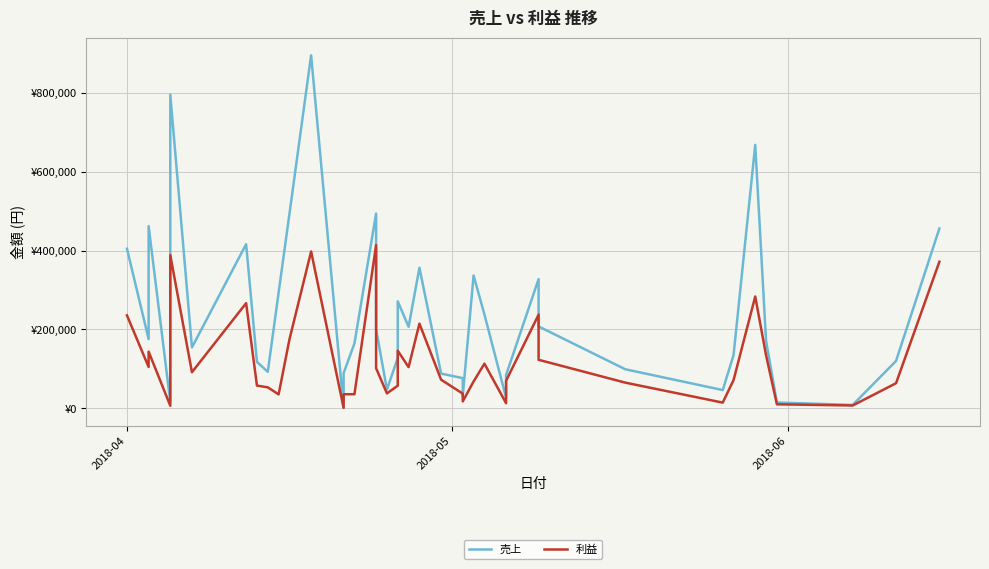

Reading left to right, transcribe all the data shown in this chart.

売上: 404800	175500	462000	16400	795600	154400	416100	117600	92500	293400	493000	895400	1200	89100	164400	494000	200200	47600	127400	271200	206700	356400	88000	76500	31600	336800	238000	27000	84400	327600	207600	99000	46200	135000	668100	171000	14600	8500	120000	456000
利益: 235675	104706	143640	6396	388440	91472	266646	57576	53140	35208	174640	397760	900	35613	35628	413896	101500	37751	57372	145956	104364	214812	72523	37140	17500	68000	113197	12900	69742	237440	123000	65070	14364	71550	283560	134355	10076	7093	63600	371680